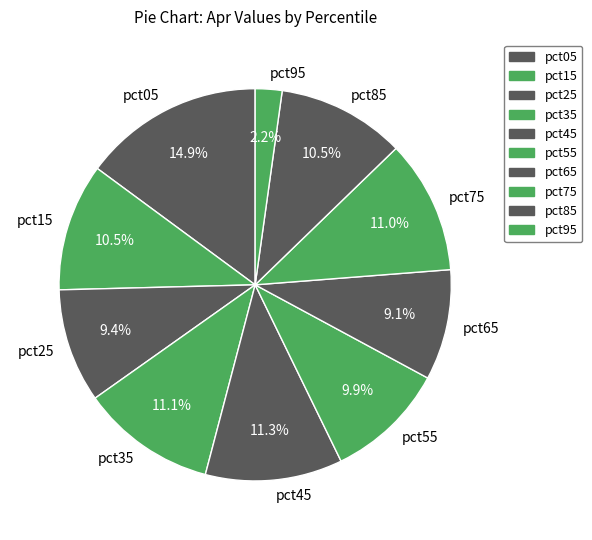

Does pct95 account for over 50% of the chart?

No